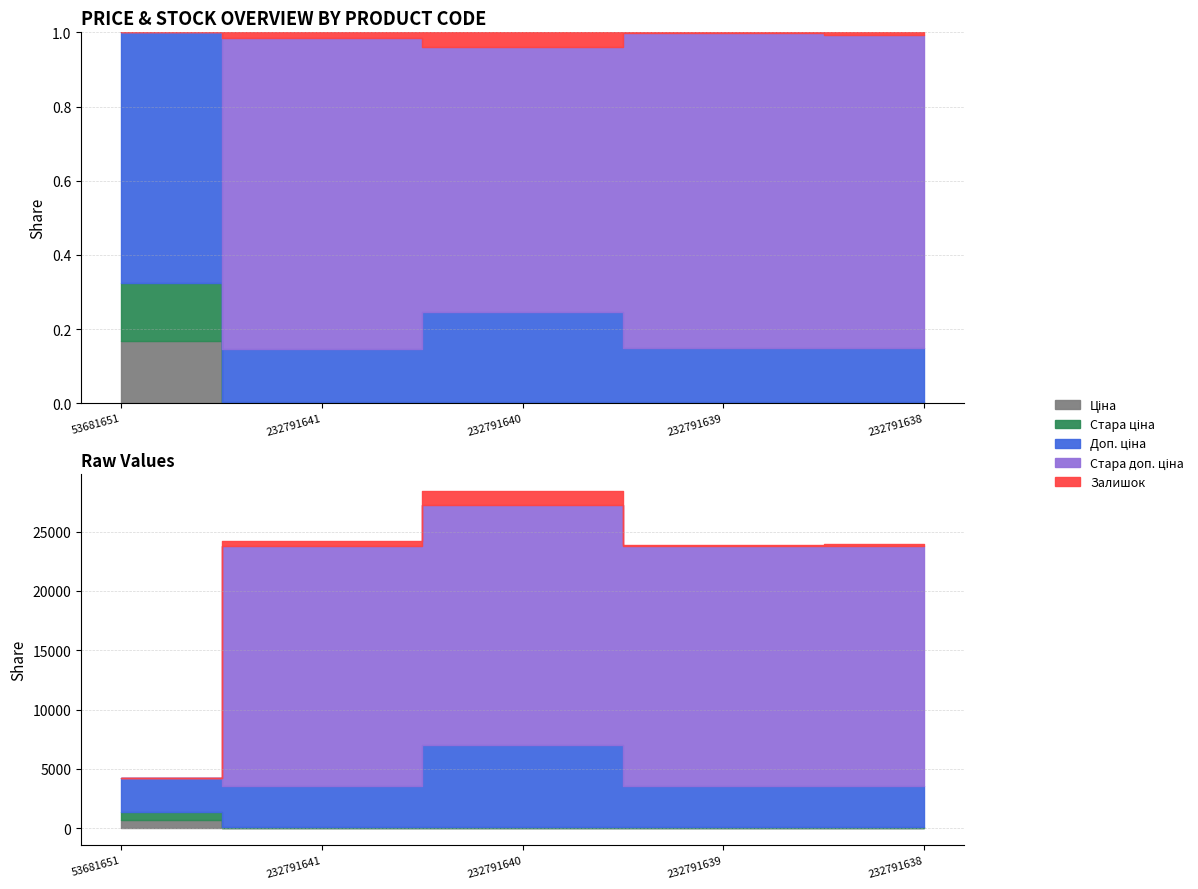

The value of Стара ціна at 232791638 is 0.0. True or false?

False